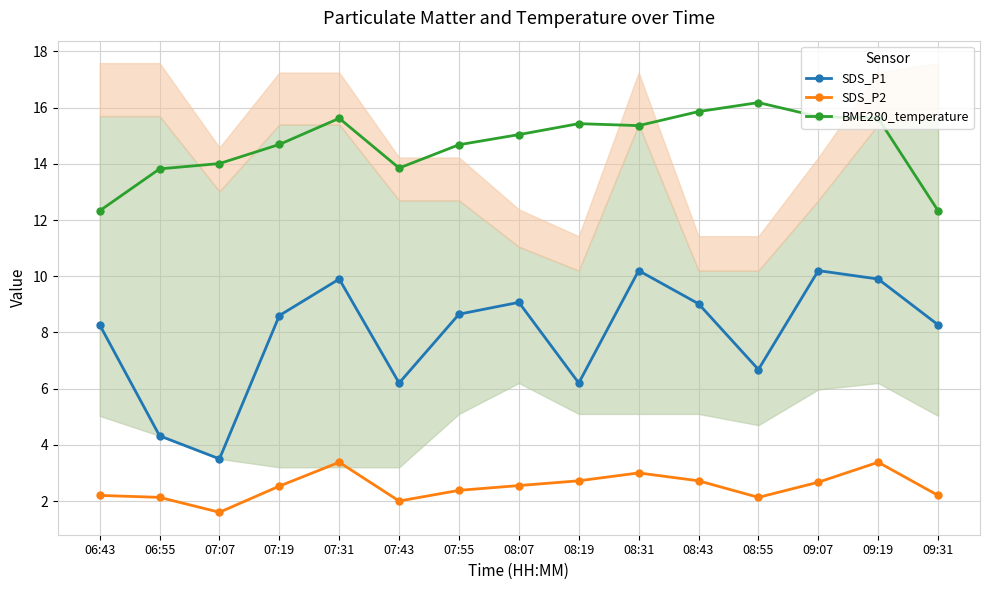

Which series has the largest total across all categories?

BME280_temperature